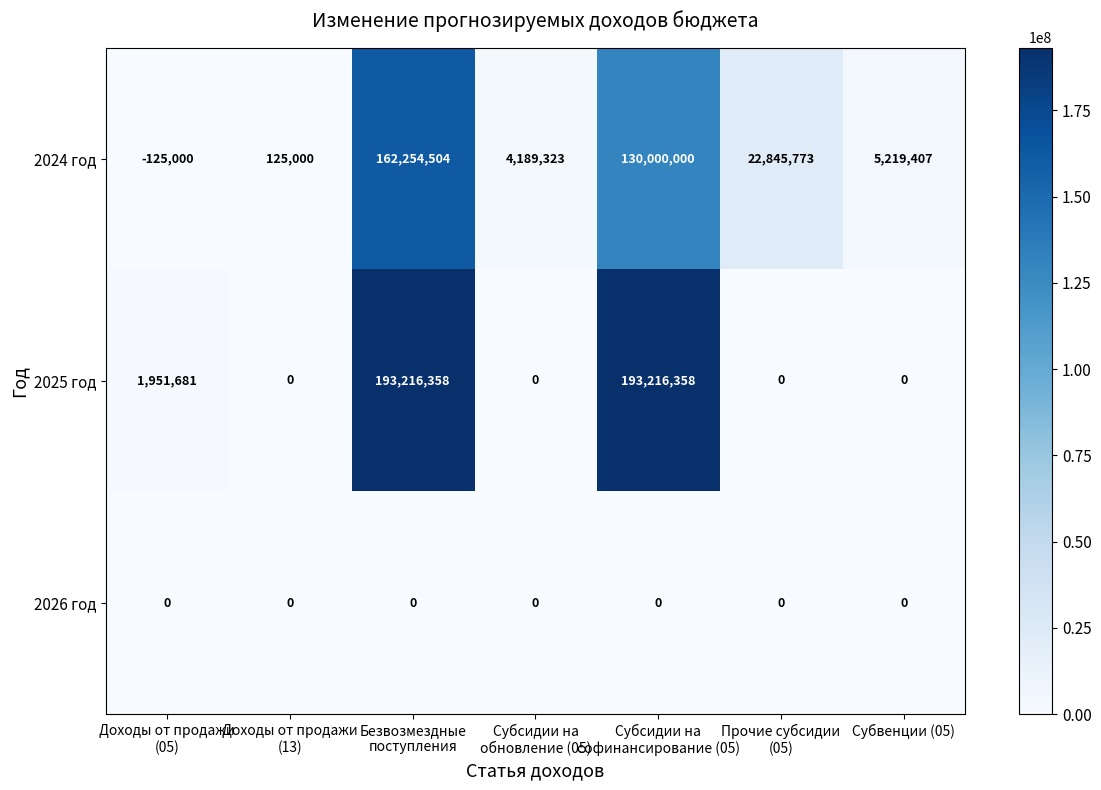

What is the total value across all series at Субсидии на
софинансирование (05)?

323216358